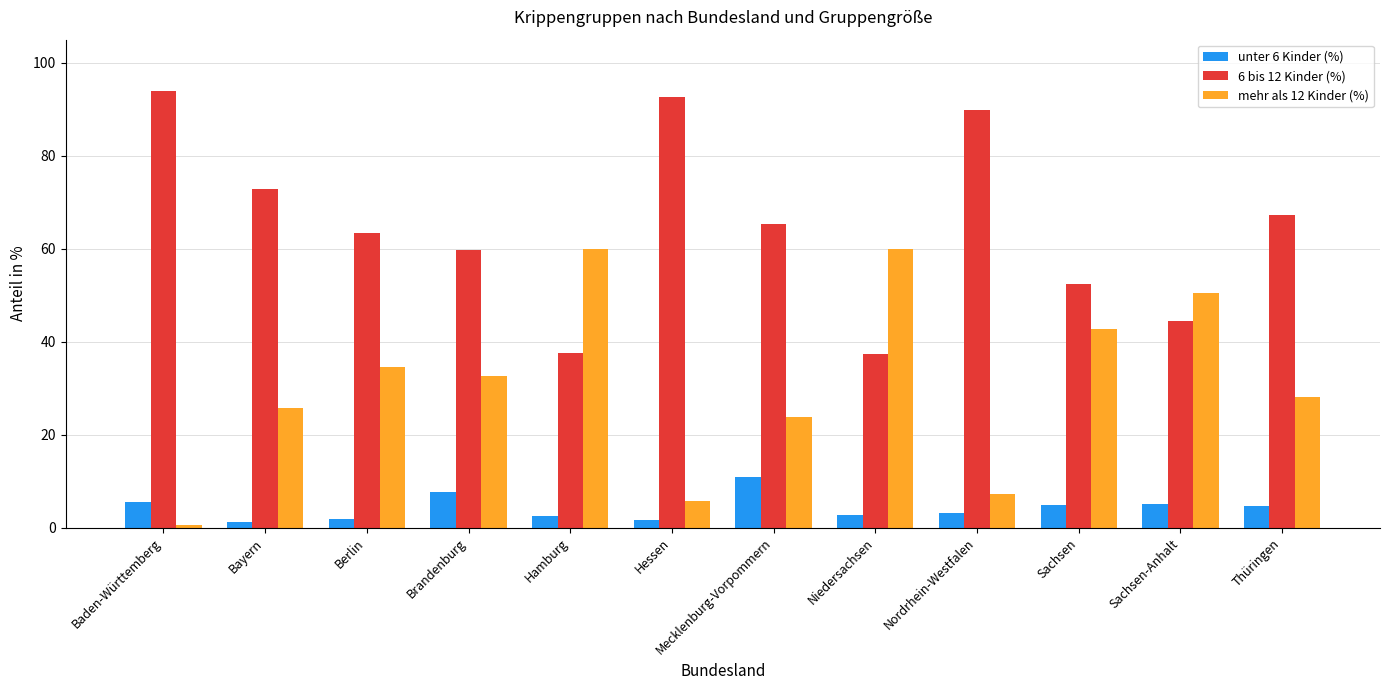

List the series in order of their peak value, lowest first.

unter 6 Kinder (%), mehr als 12 Kinder (%), 6 bis 12 Kinder (%)